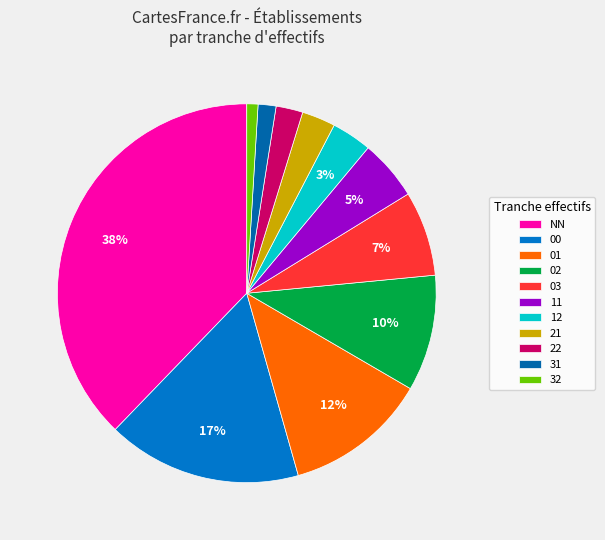

To the nearest percent, what is the difference between the largest and smallest slice percentages?

37%